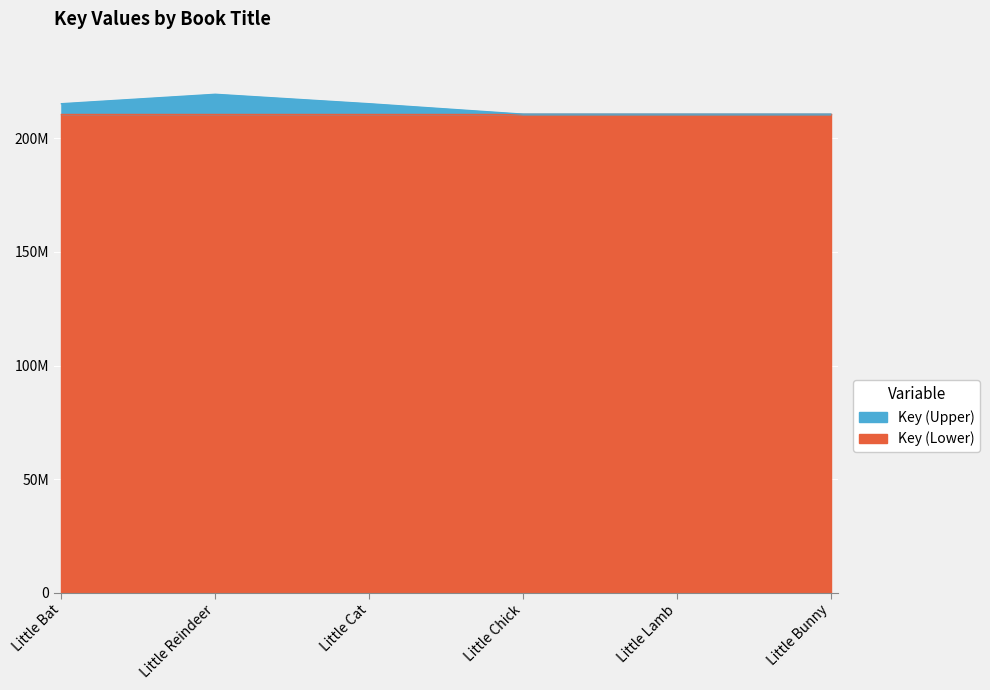

Reading right to left, list all the values displayed in this chart.

Little Bunny=210655041	Little Lamb=210655000	Little Chick=210654959	Little Cat=215240834	Little Reindeer=219398557	Little Bat=215240916